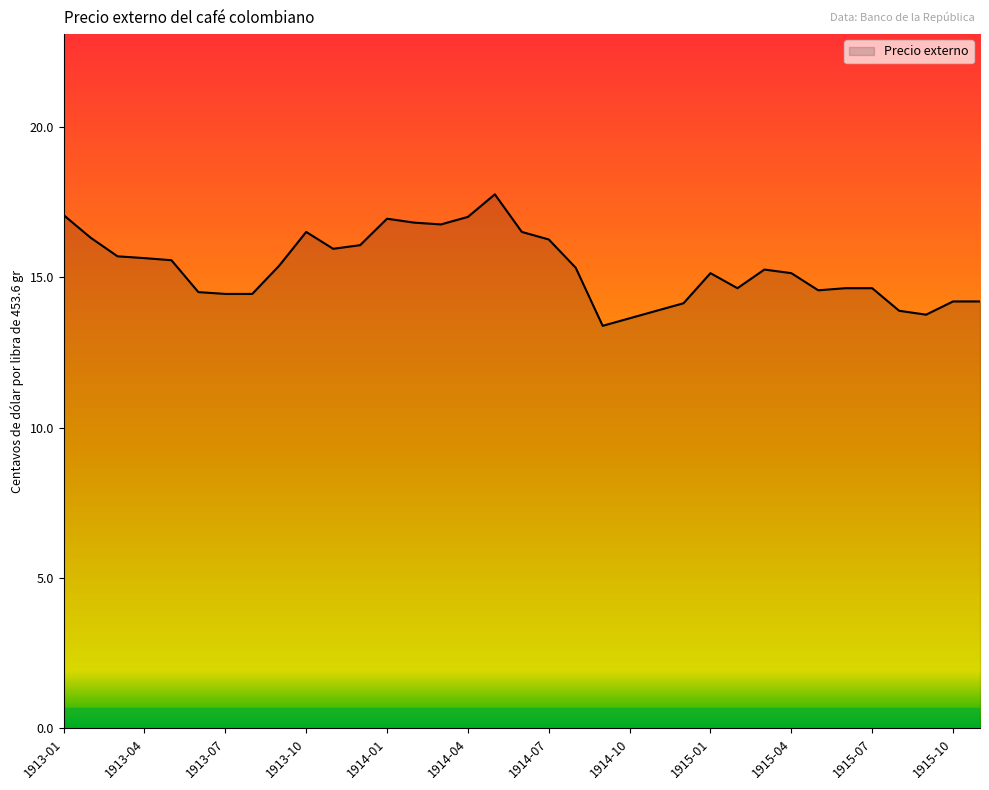

What is the smallest value displayed?

13.4